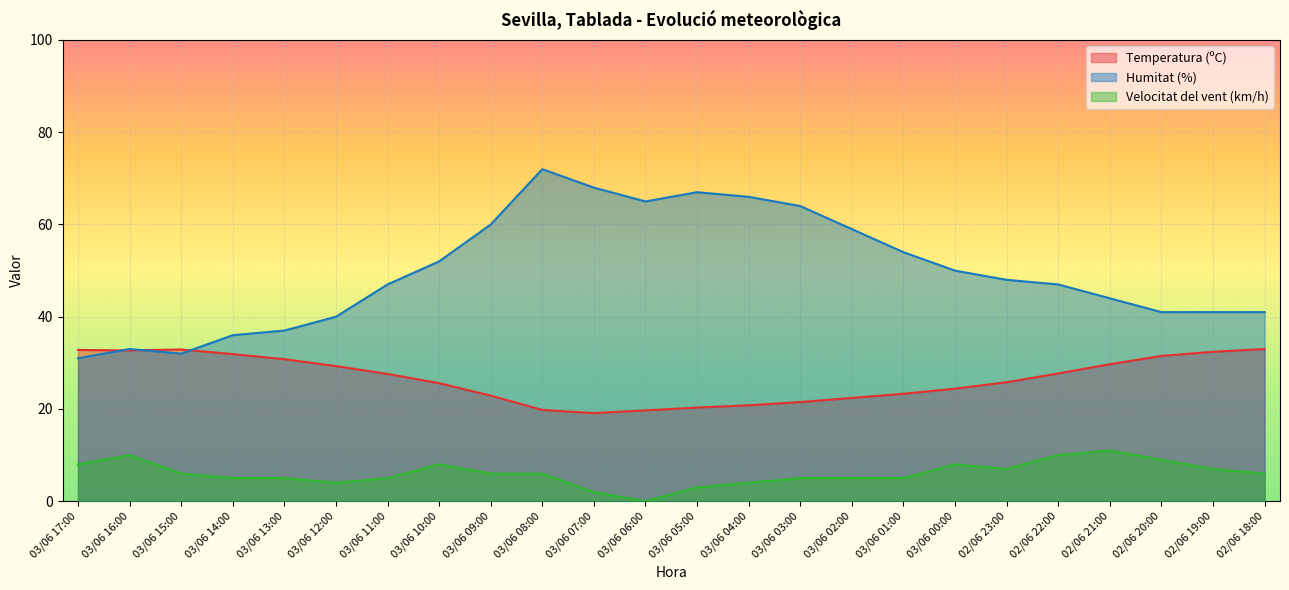

Which category has the lowest value across all series?

03/06 06:00